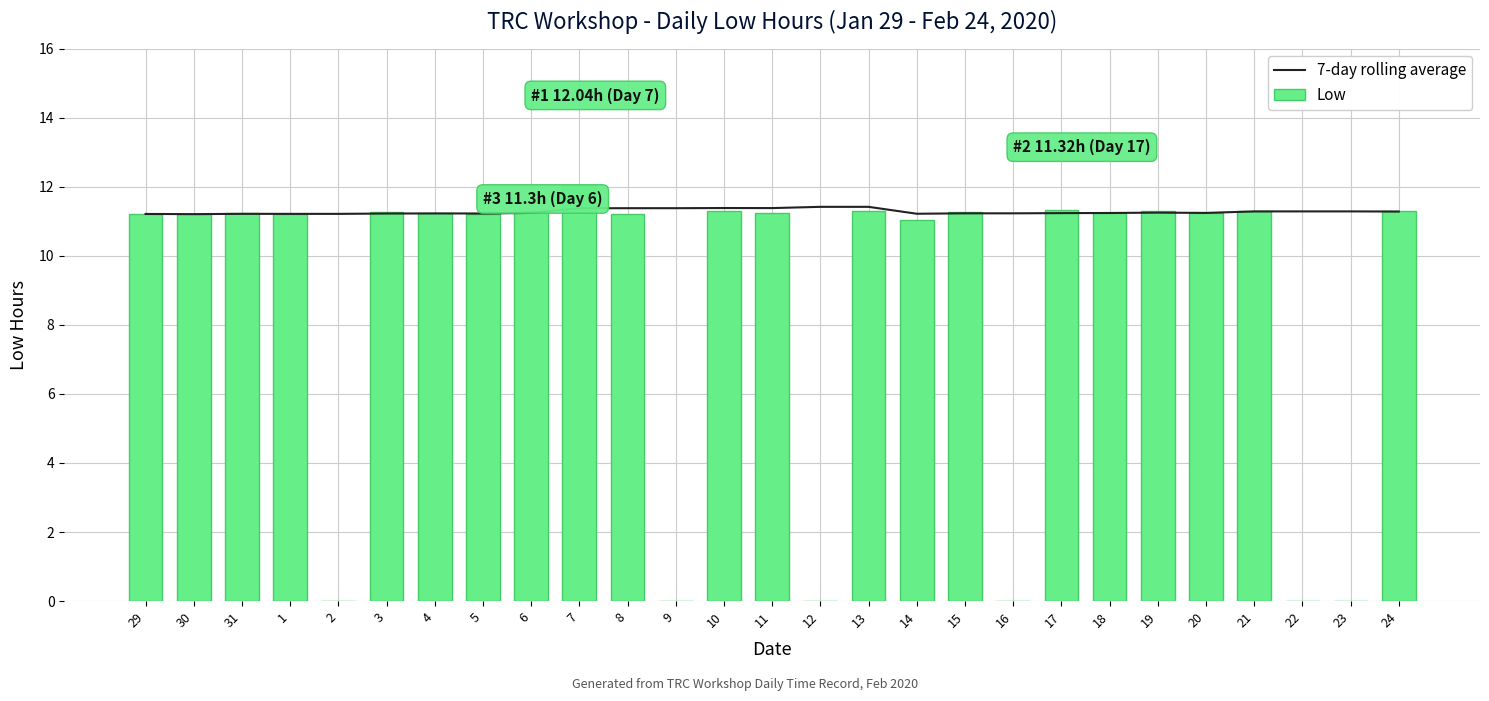

The 7-day rolling average series shows 11.2 at 19. True or false?

True